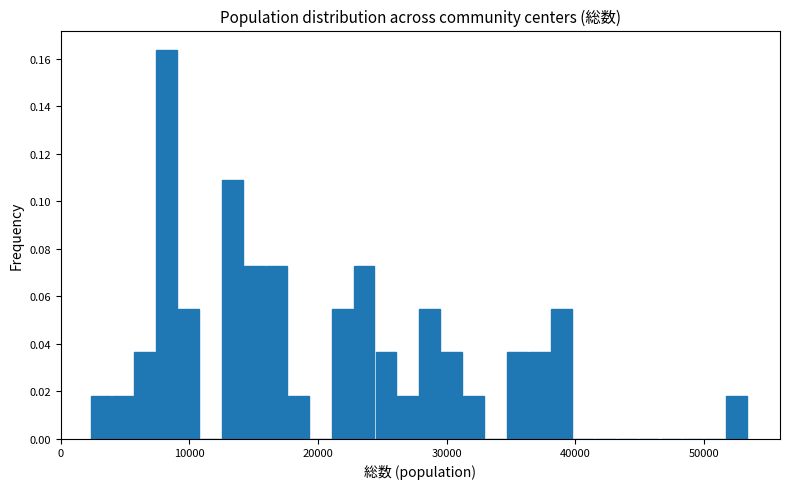

Read against the x-axis, roughly where is the centre of the tallest bar?

8000